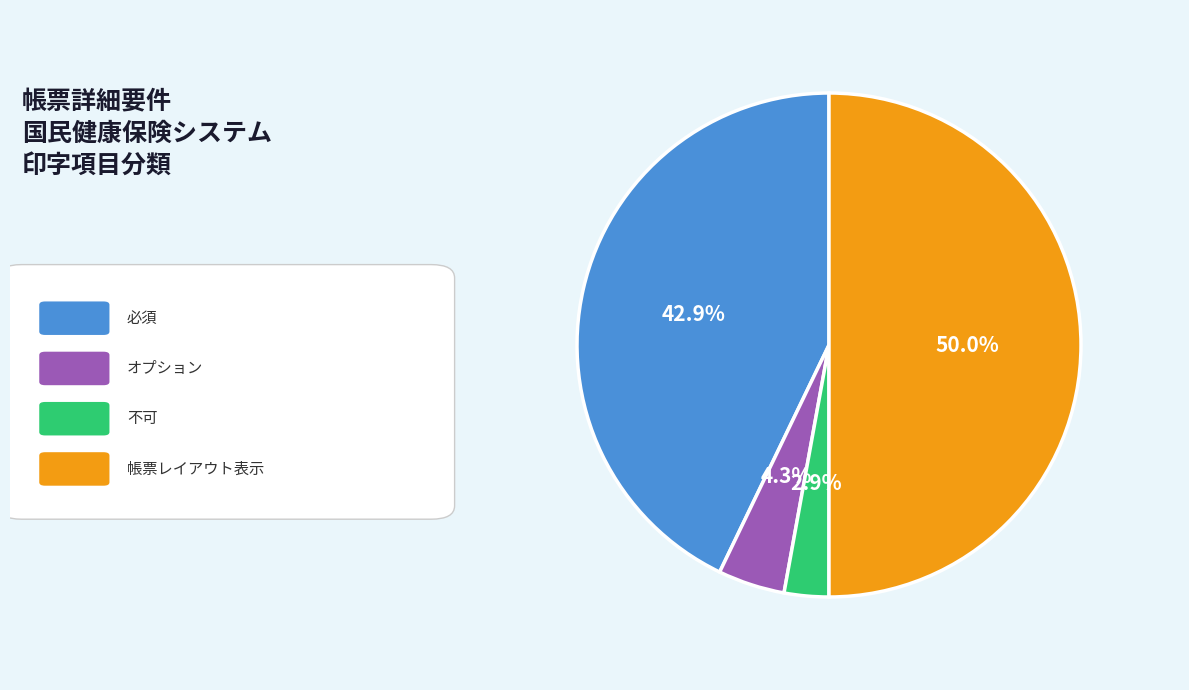

How many slices are in this pie chart?

4